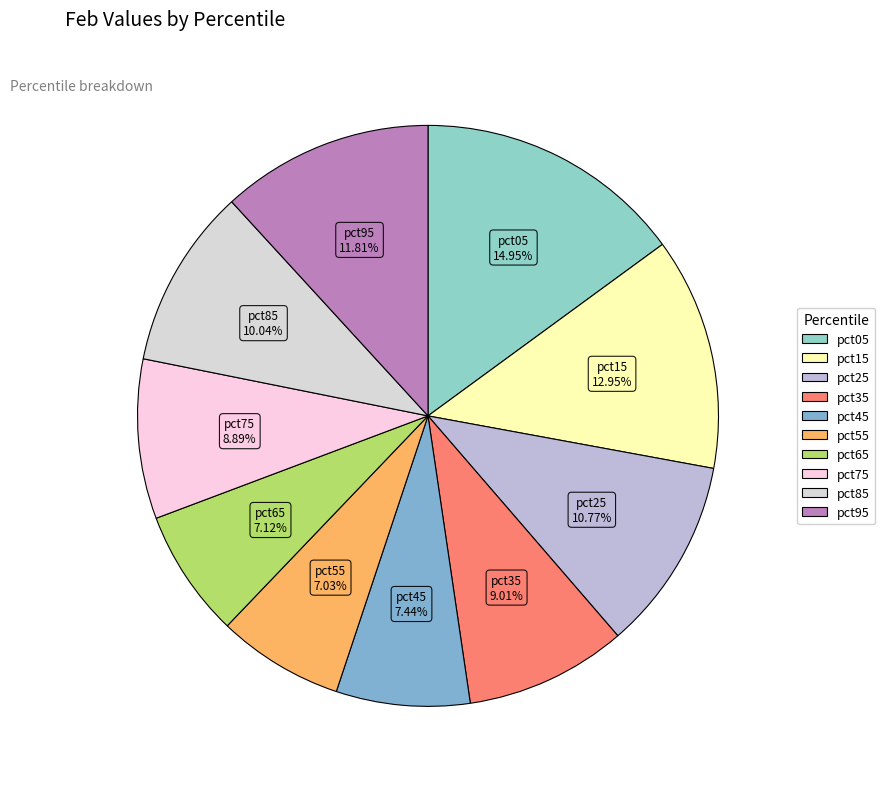

True or false: pct25 accounts for 25% of the total.

False